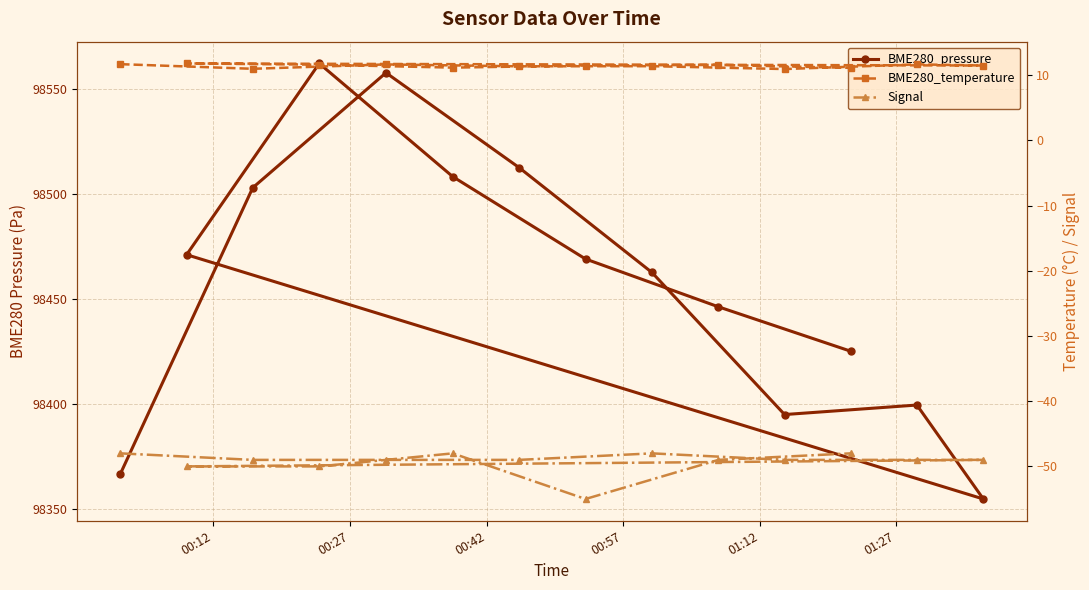

At which label is BME280_temperature closest to 11?

00:27